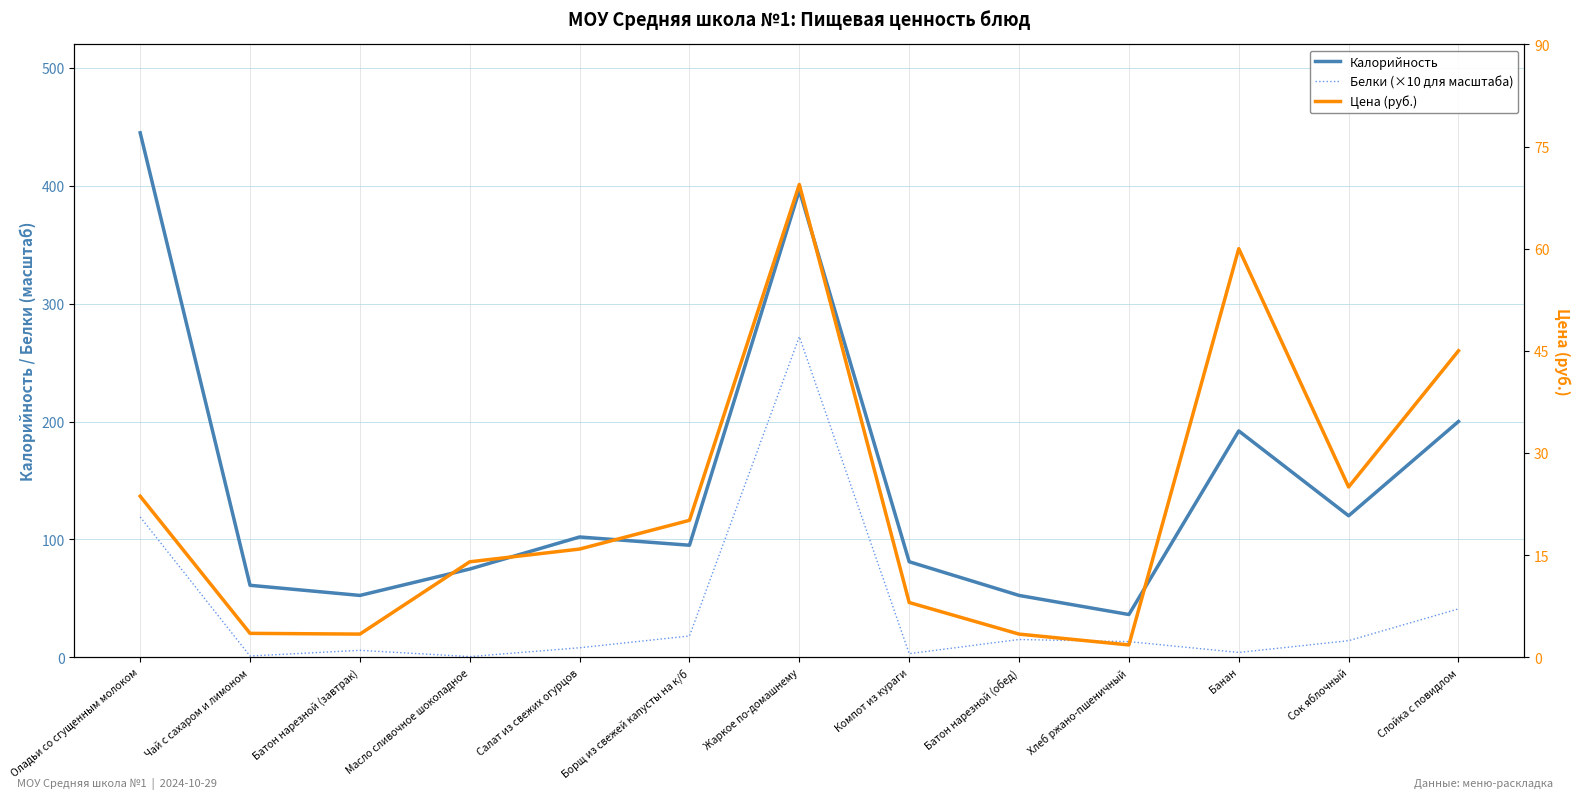

What is the total value across all series at Слойка с повидлом?

286.0